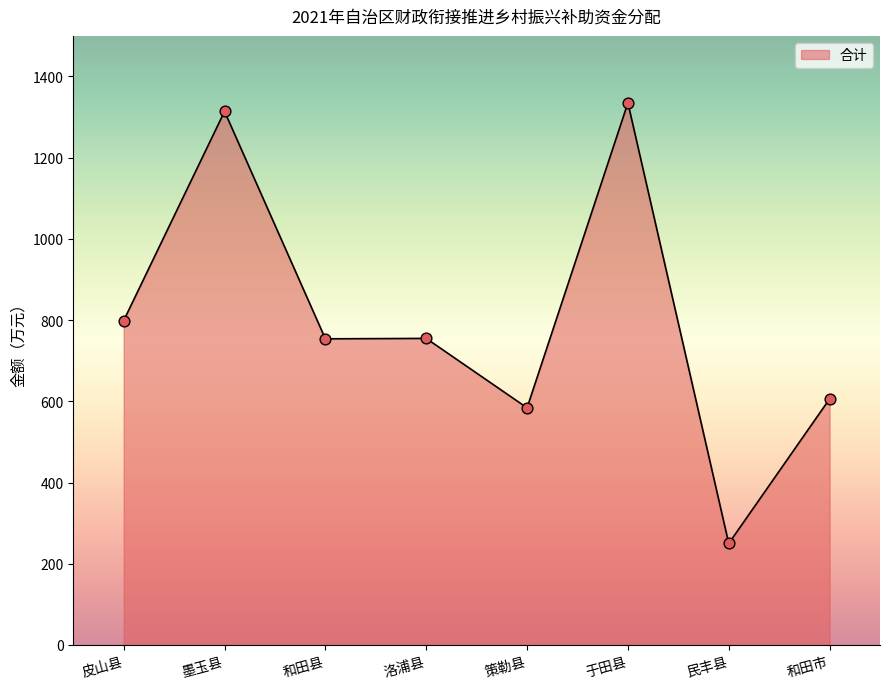

What is the ratio of the value at 和田市 to the value at 民丰县?

2.4